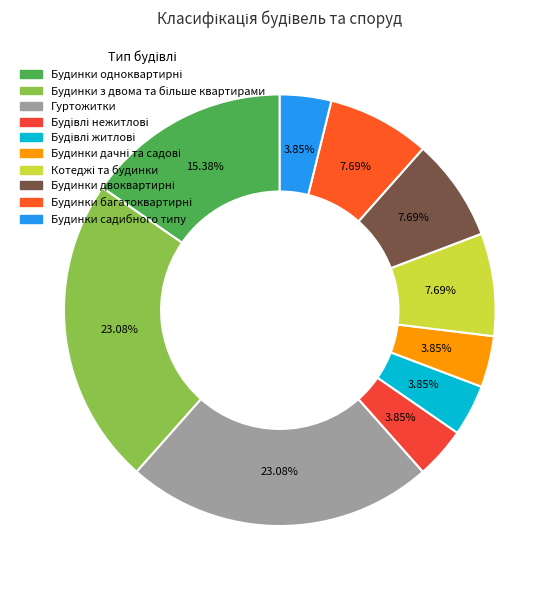

What percentage is NOT represented by Будівлі житлові?

96.2%